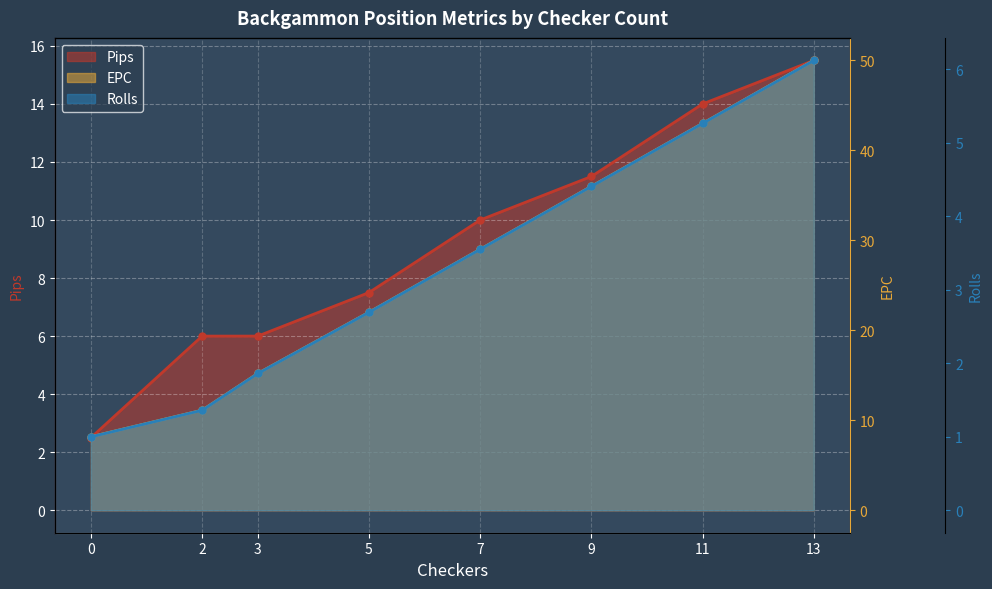

Does the chart display data point markers on the line(s)?

Yes